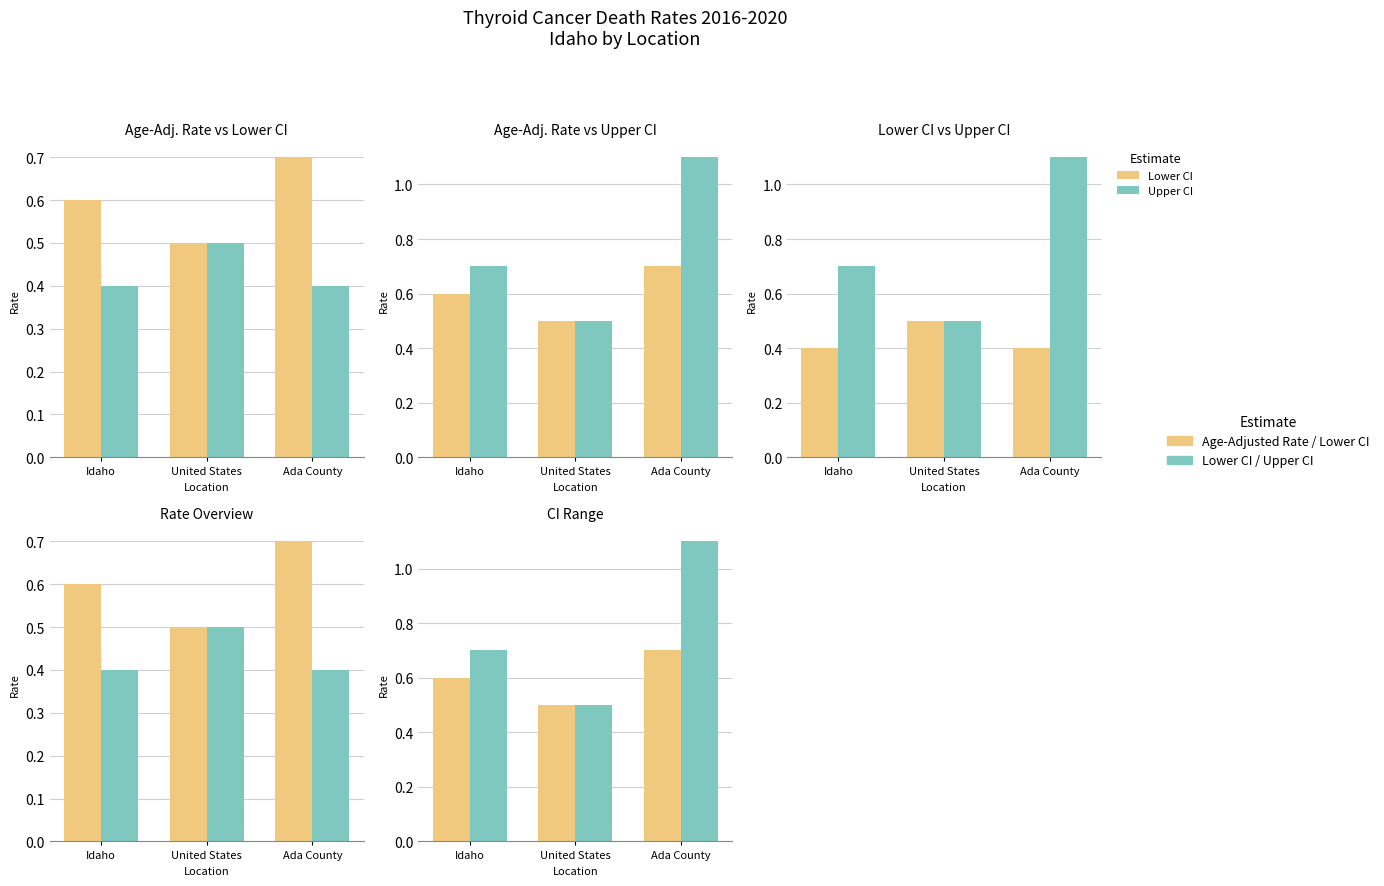

What is the average value of the Age-Adjusted Rate series?

0.6